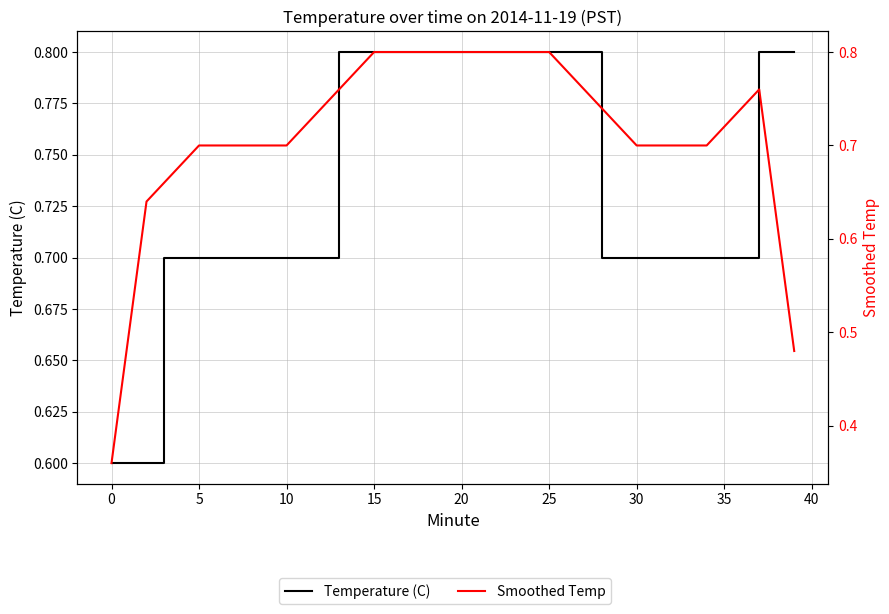

What is the value of the Temperature (C) point at the 26th from the left?

0.7